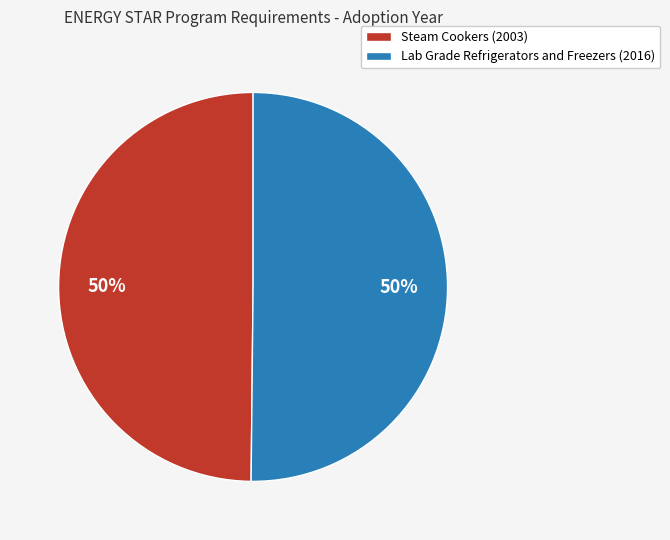

To the nearest percent, what is the average slice percentage?

50%